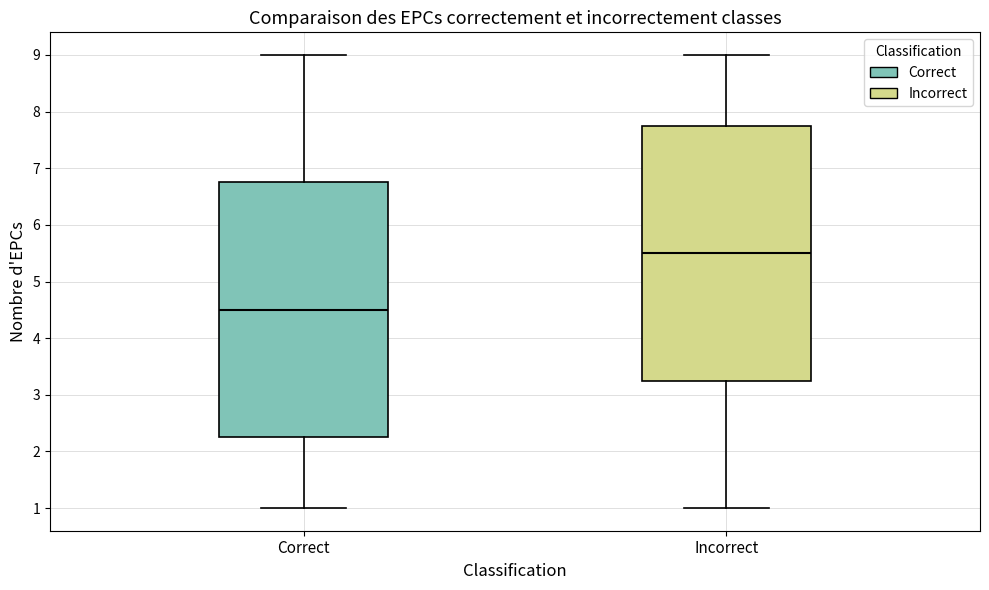

Reading left to right, transcribe this box plot: for each box, give where its median line is, the range the box spans, and where its two whiskers end, as read against the y-axis. The values are not printed on the chart, so give them approximately, as read against the axis.

Correct: median 4.5, box 2.3 to 6.8, whiskers 1.0 to 9.0
Incorrect: median 5.5, box 3.3 to 7.8, whiskers 1.0 to 9.0